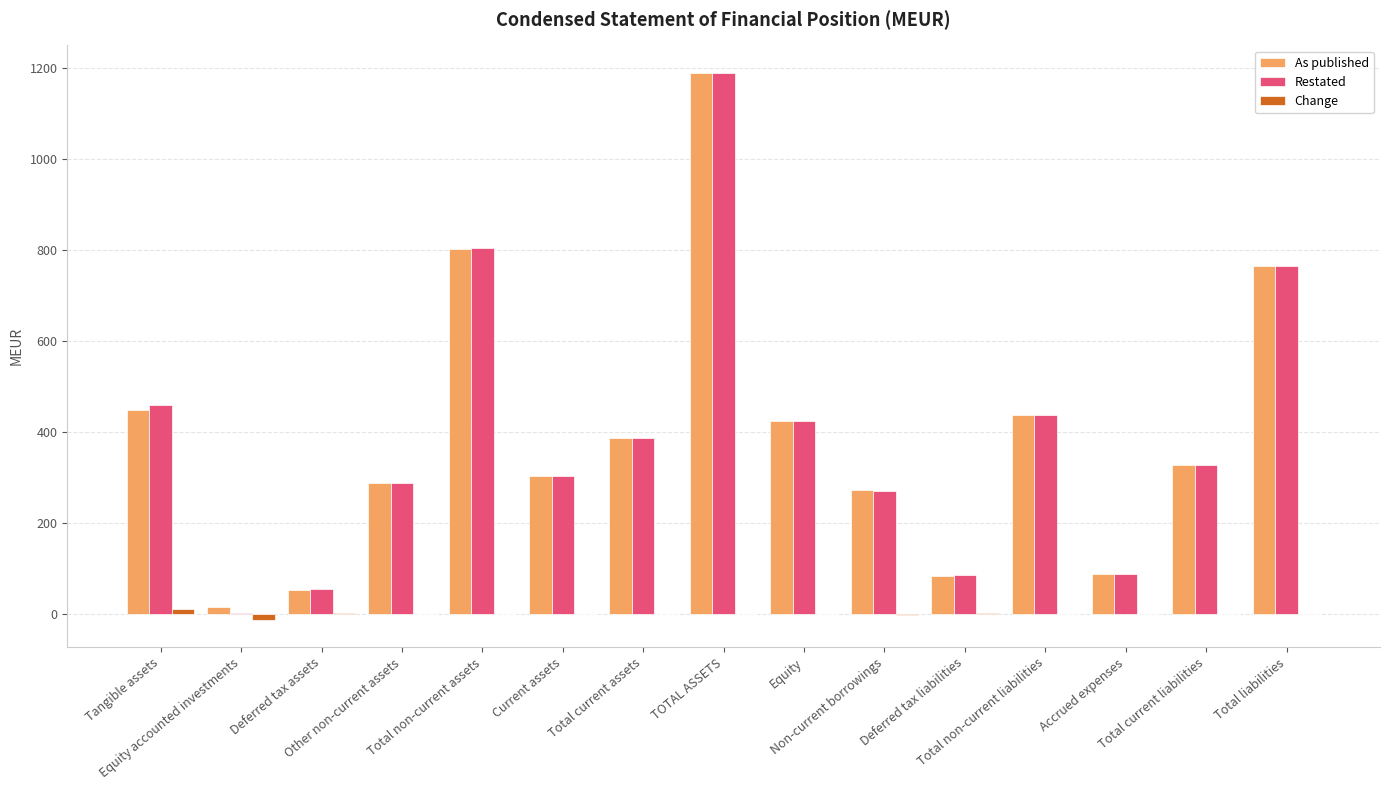

What is the total value across all series at Total non-current assets?

1606.6